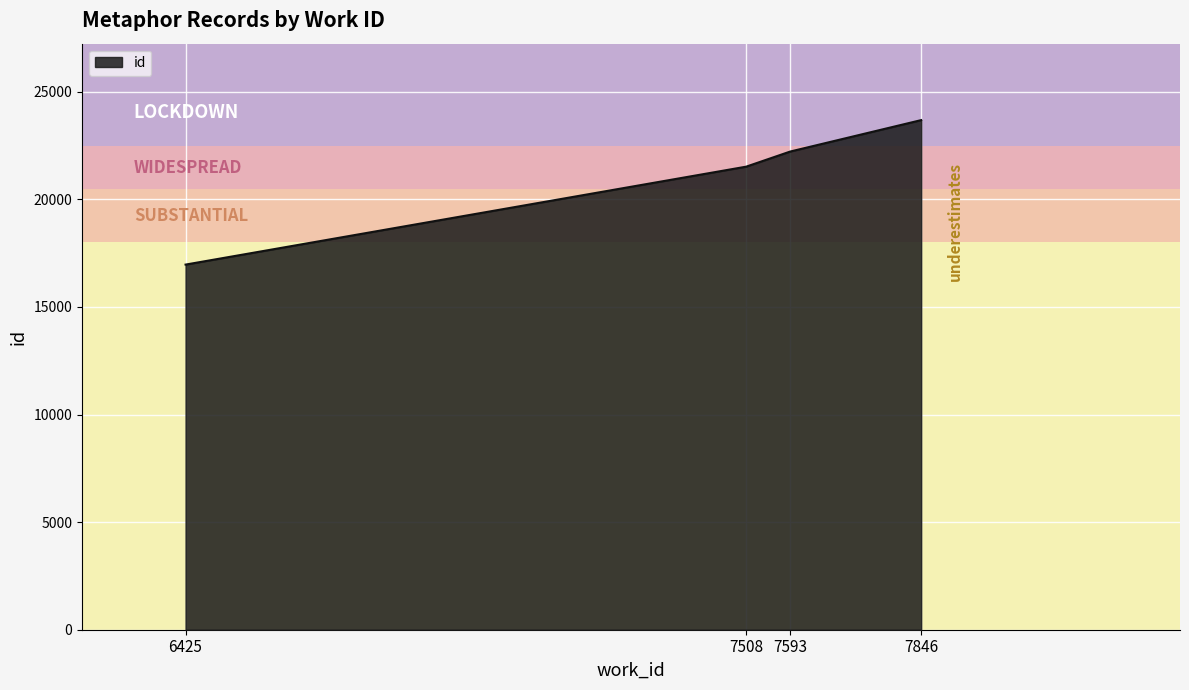

Does the chart have visible grid lines?

Yes